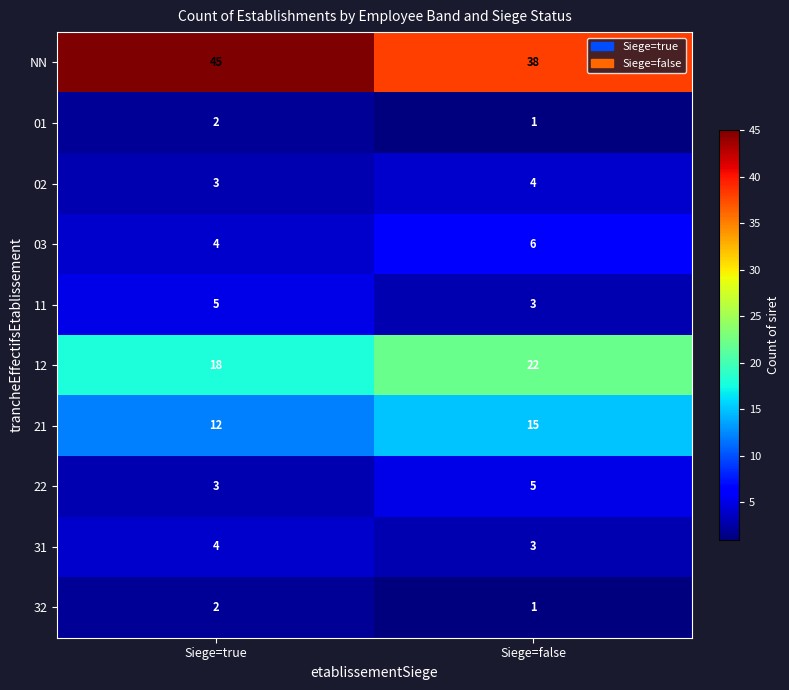

Reading left to right, list all the values displayed in this chart.

NN: Siege=true=45	Siege=false=38
01: Siege=true=2	Siege=false=1
02: Siege=true=3	Siege=false=4
03: Siege=true=4	Siege=false=6
11: Siege=true=5	Siege=false=3
12: Siege=true=18	Siege=false=22
21: Siege=true=12	Siege=false=15
22: Siege=true=3	Siege=false=5
31: Siege=true=4	Siege=false=3
32: Siege=true=2	Siege=false=1